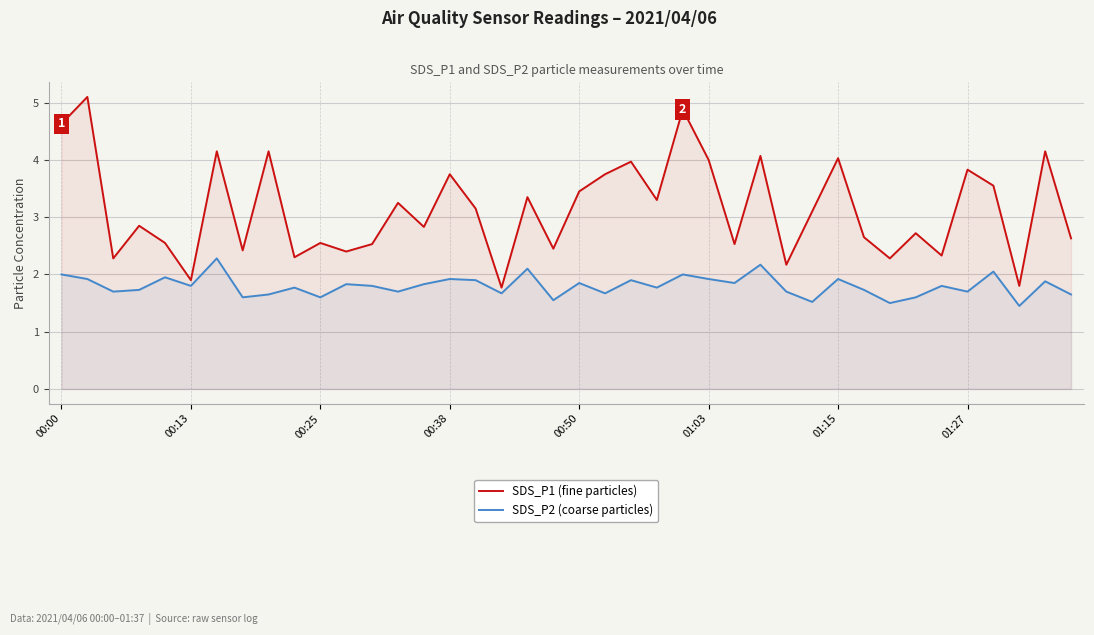

True or false: SDS_P2 (coarse particles) has a value of 0.8 at 23.

False